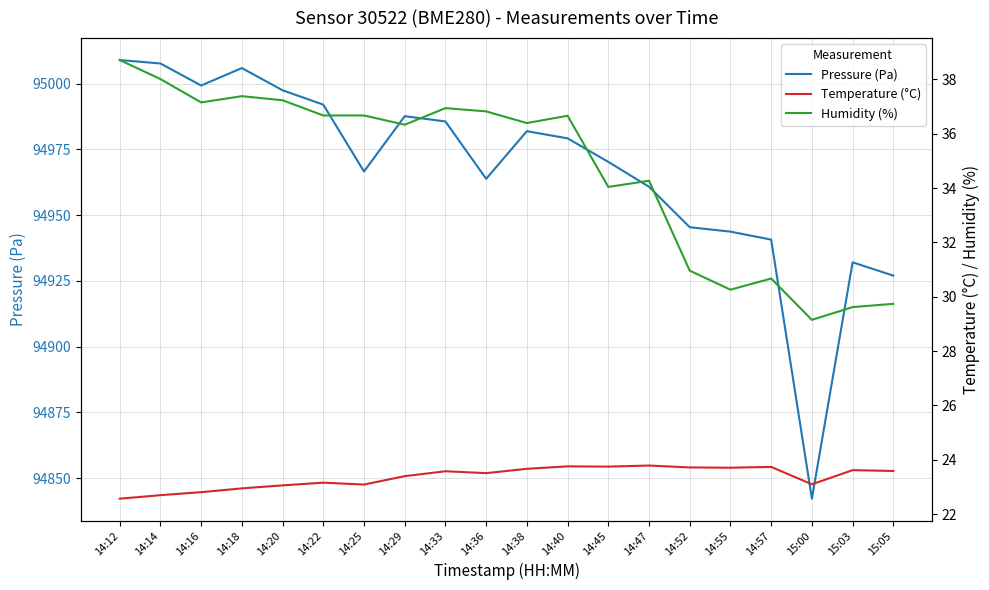

How many lines are shown in the chart?

3